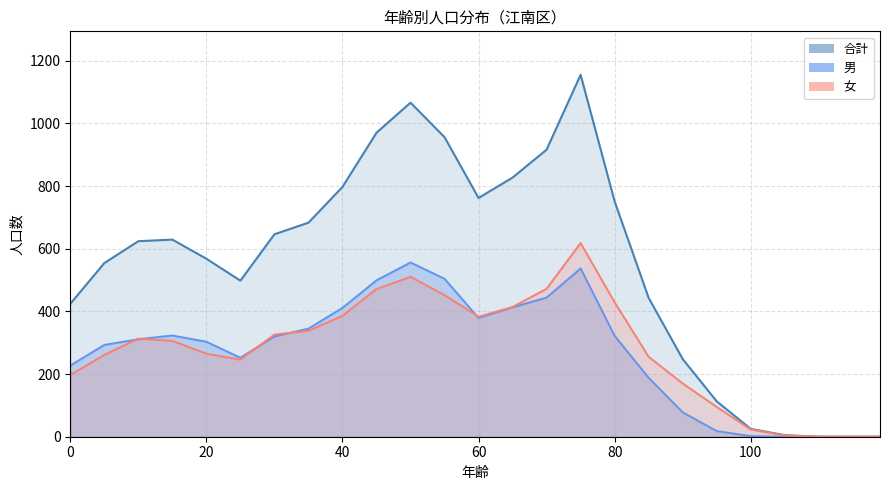

What is the difference between the maximum and second lowest values in the 男_line series?

556